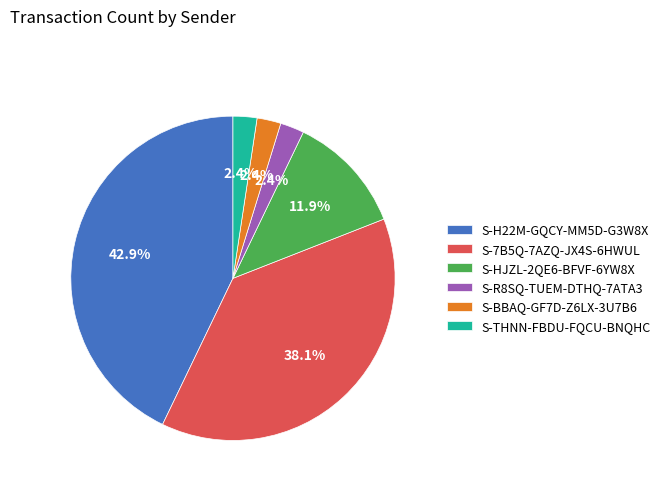

Which slice is the largest?

S-H22M-GQCY-MM5D-G3W8X